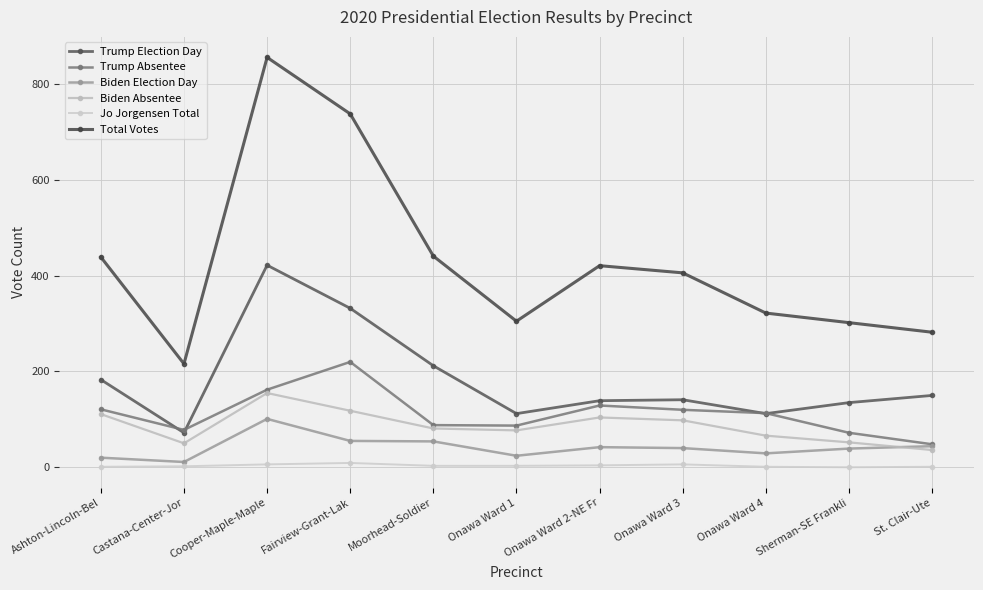

In Jo Jorgensen Total, how many points are higher than both neighbors (excluding endpoints)?

2